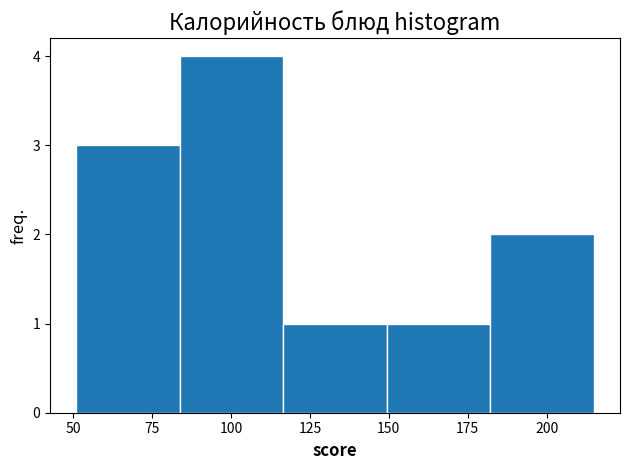

Reading left to right, transcribe this chart: for each bar, give the range it covers on the x-axis and its height. Neither the bar edges nor the heights are printed on the chart, so give them approximately, as read against the axes.

50 to 85: 3
85 to 115: 4
115 to 150: 1
150 to 180: 1
180 to 215: 2